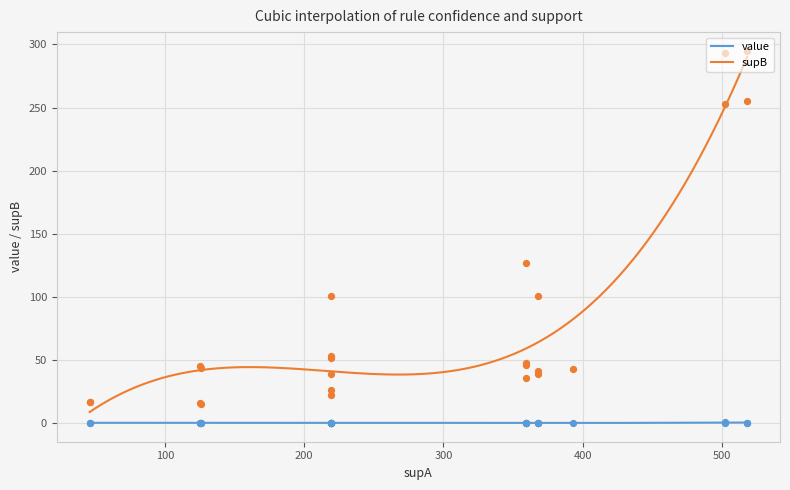

Which series has the largest total across all categories?

supB